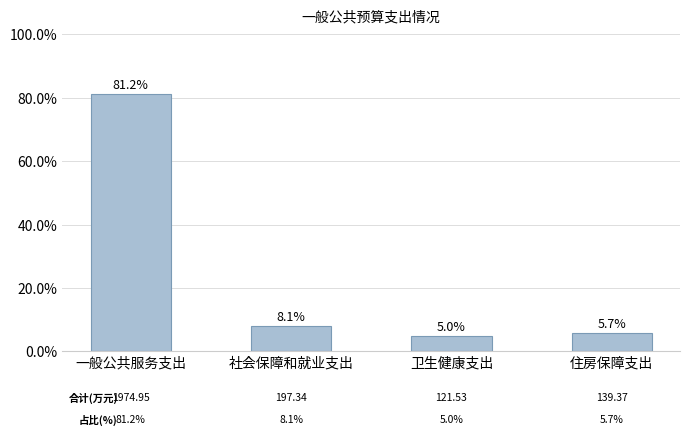

What is the minimum value shown in the chart?

5.0